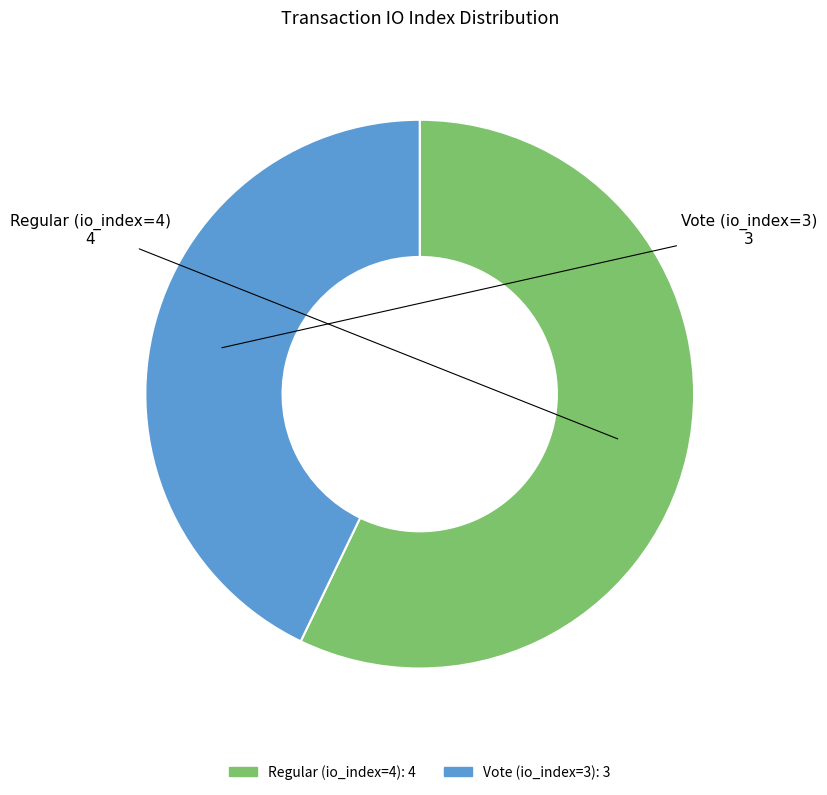

Does Regular (io_index=4) account for over 50% of the chart?

Yes